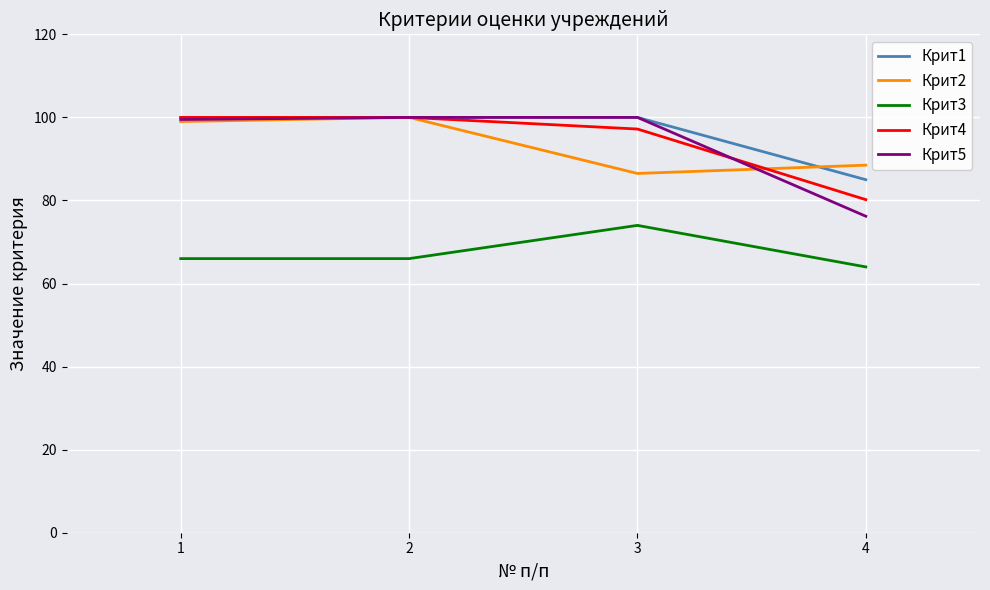

What is the difference between the highest and lowest values at 1?

34.0